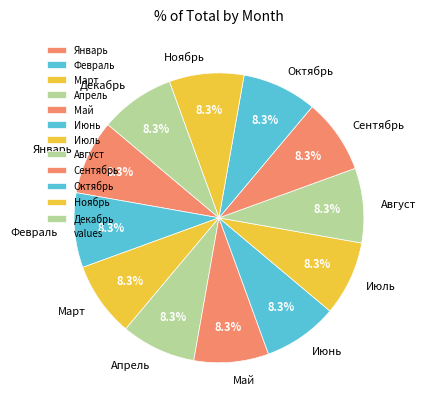

What percentage is the Март slice, to the nearest percent?

8%